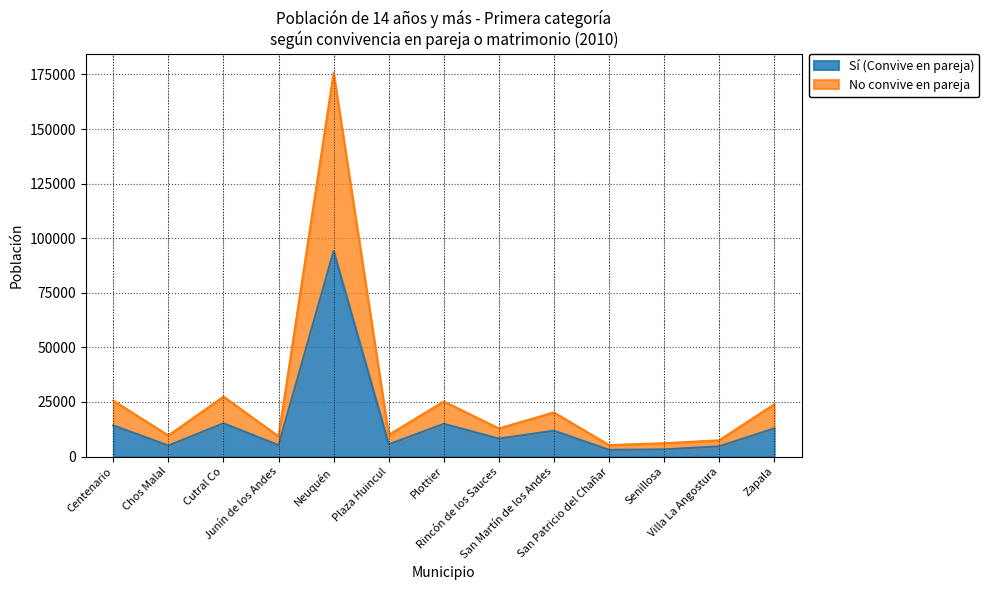

What is the value of the No convive en pareja point at the 5th from the left?

175685